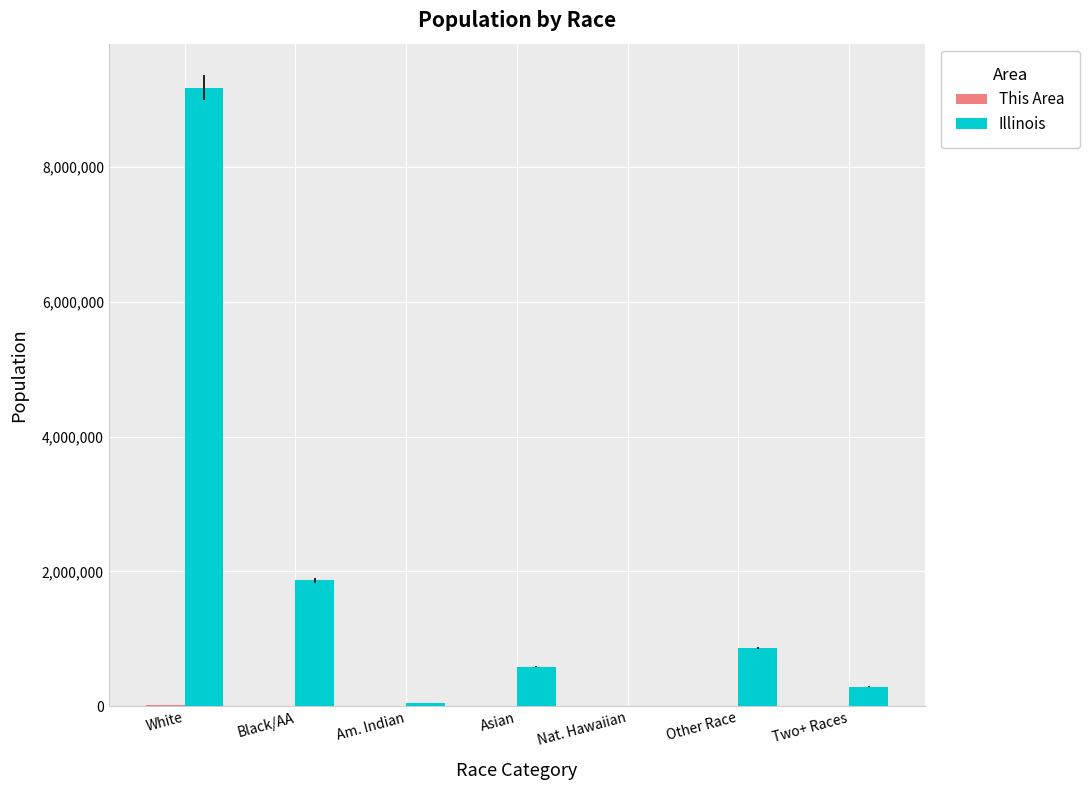

Is it true that Illinois equals 1866414 at Black/AA?

True